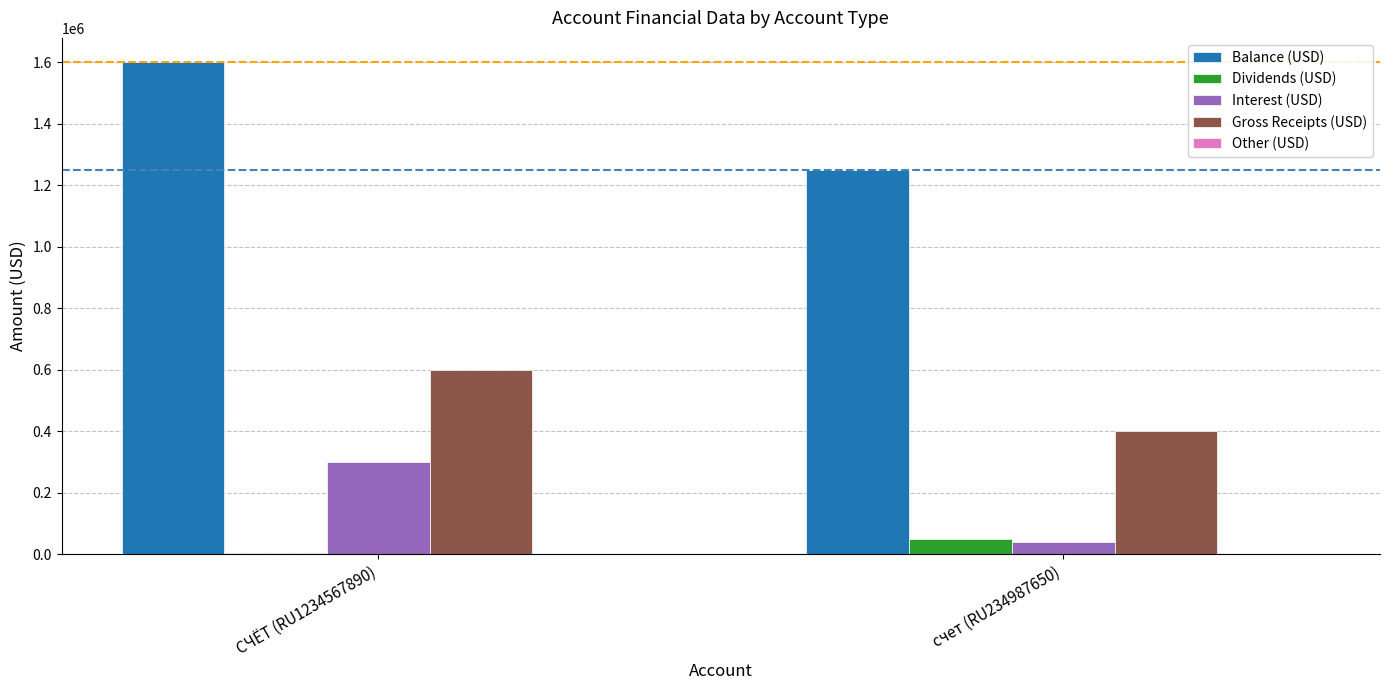

The Interest (USD) series shows 454179 at СЧЁТ (RU1234567890). True or false?

False